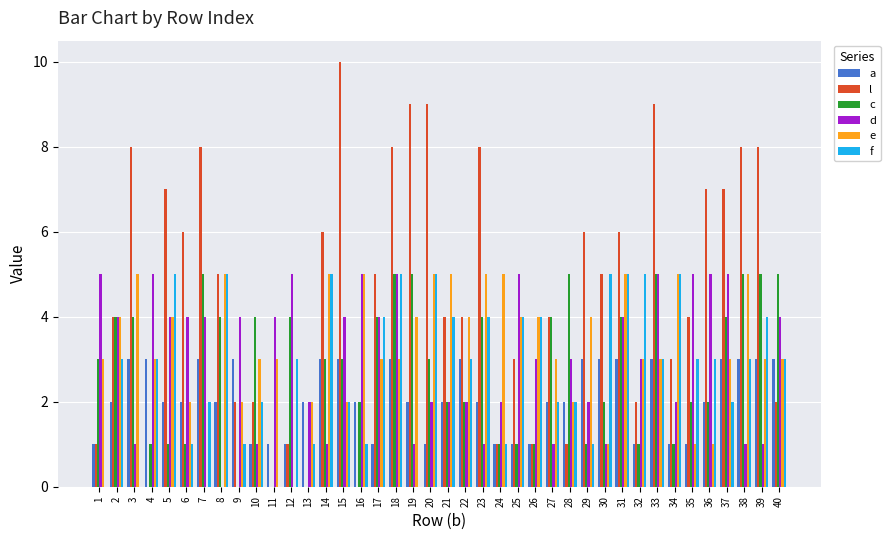

Which series changed the most between 3 and 14?

f